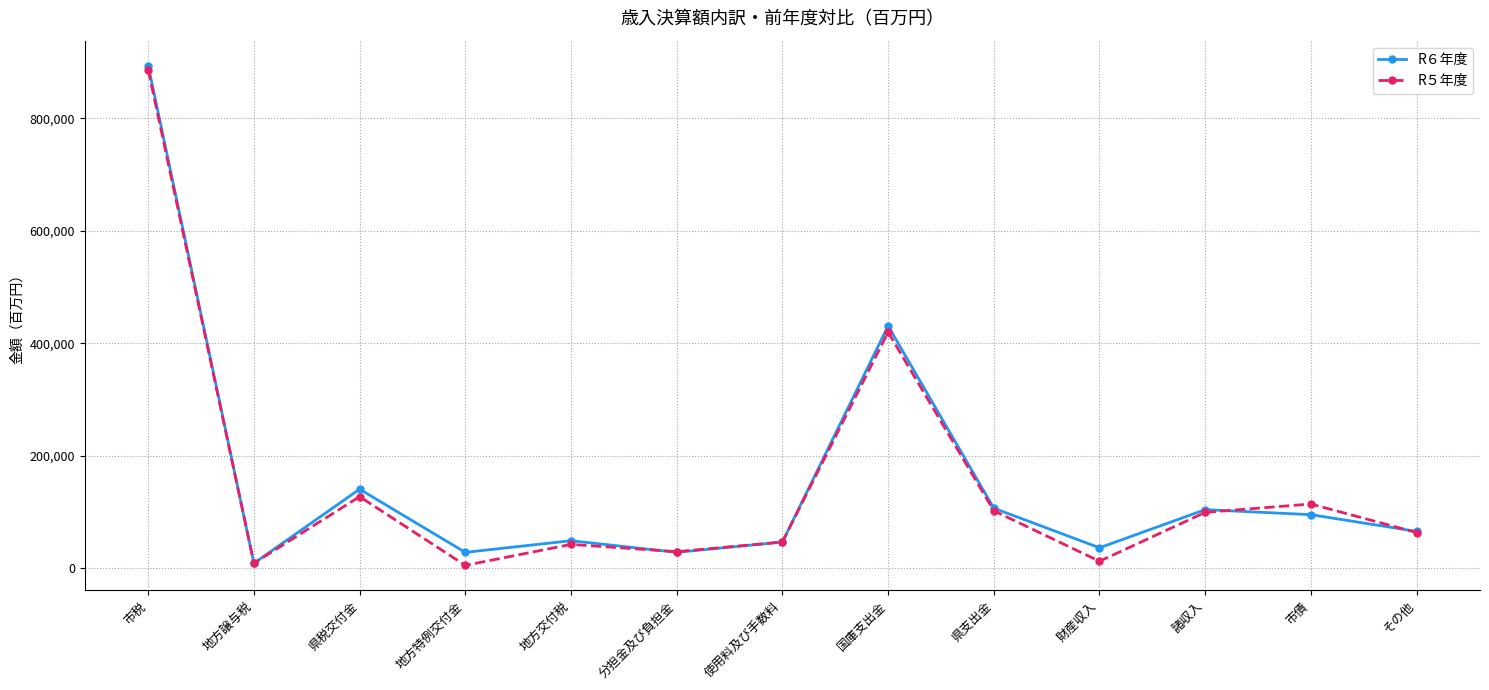

What is the maximum value shown in the chart?

893708